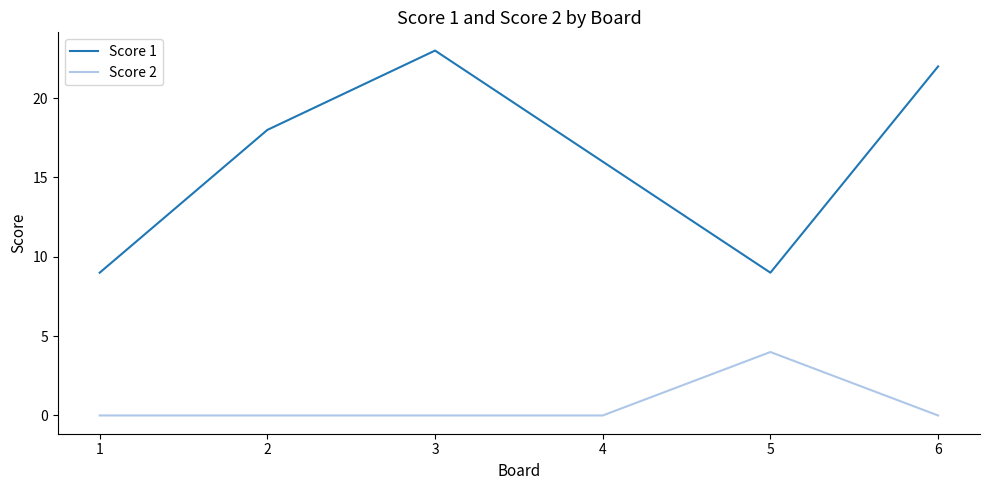

True or false: Score 2 and Score 1 intersect in this chart.

False